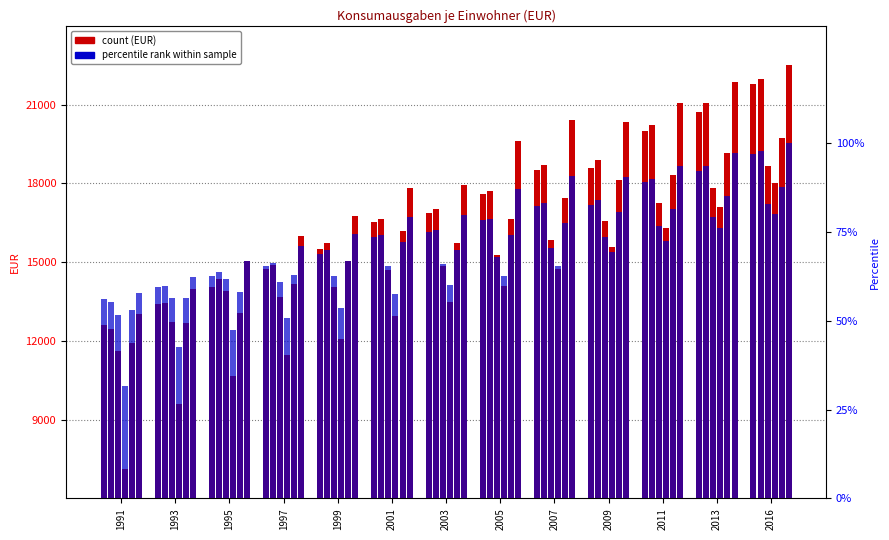

How many bars are there in total?

78